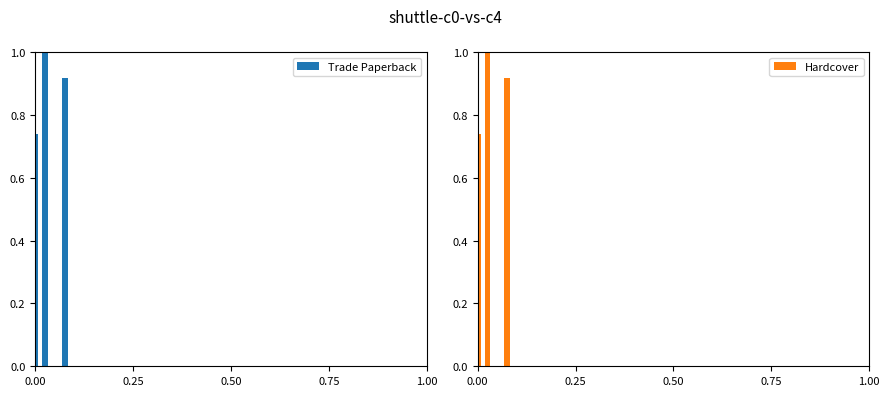

Between 0.00 and 0.75, which series saw the biggest shift?

Trade Paperback